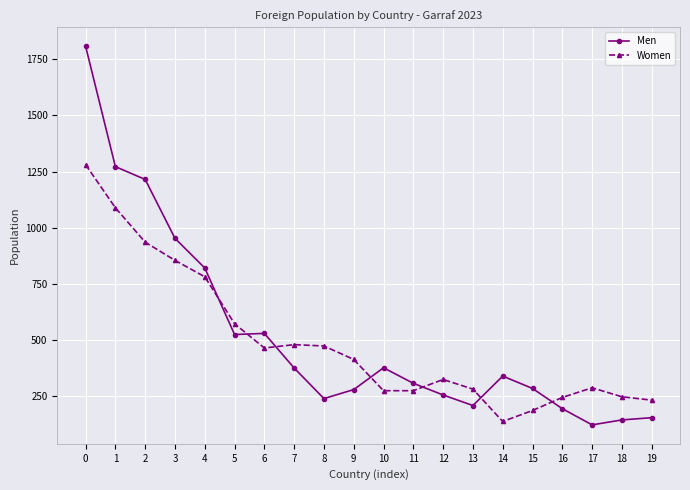

What is the maximum value shown in the chart?

1808